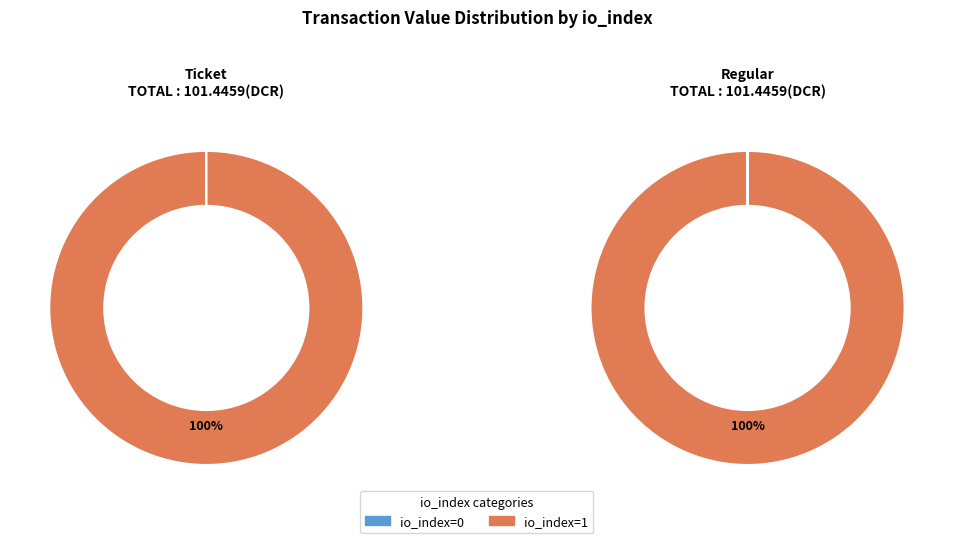

Is it true that io_index=0 is 0% of the pie?

True